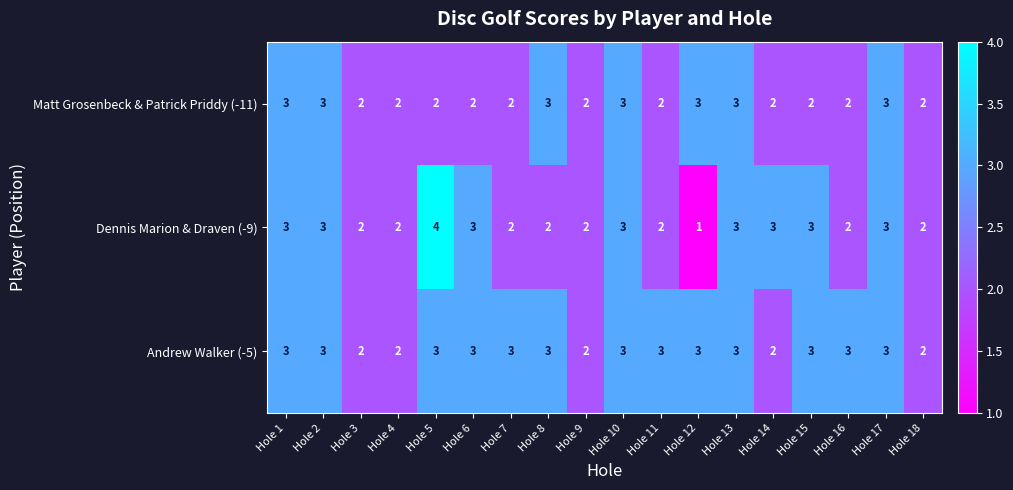

Rank the series by their average value, from highest to lowest.

Andrew Walker (-5), Dennis Marion & Draven (-9), Matt Grosenbeck & Patrick Priddy (-11)